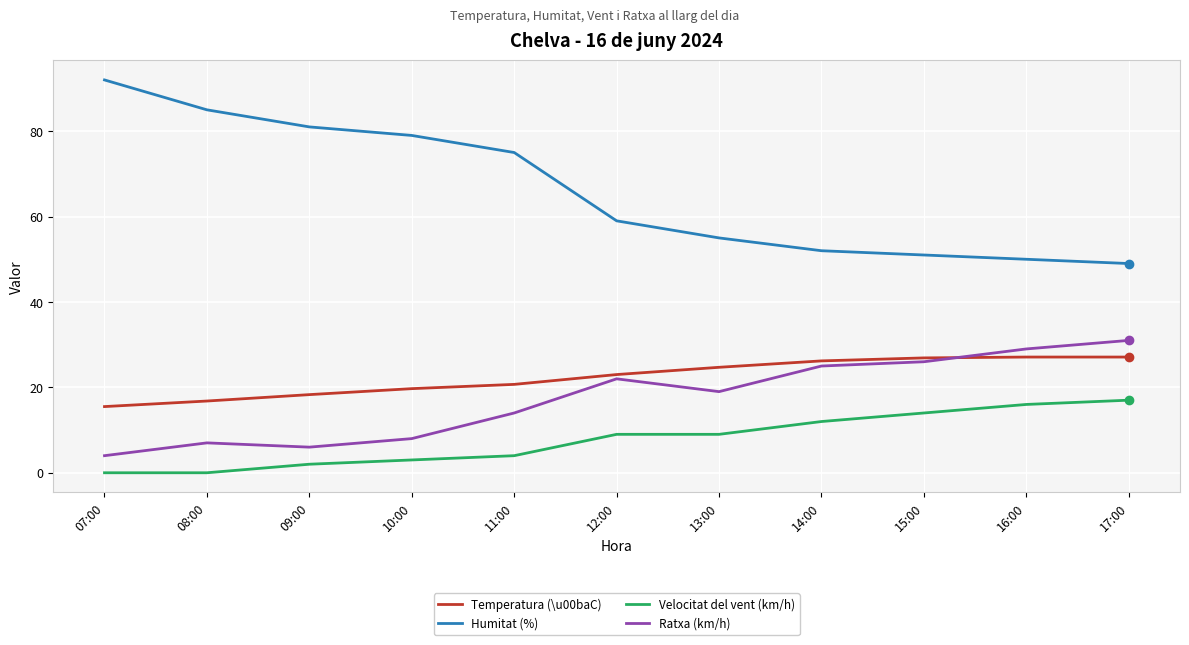

What position from the left is 17:00?

11